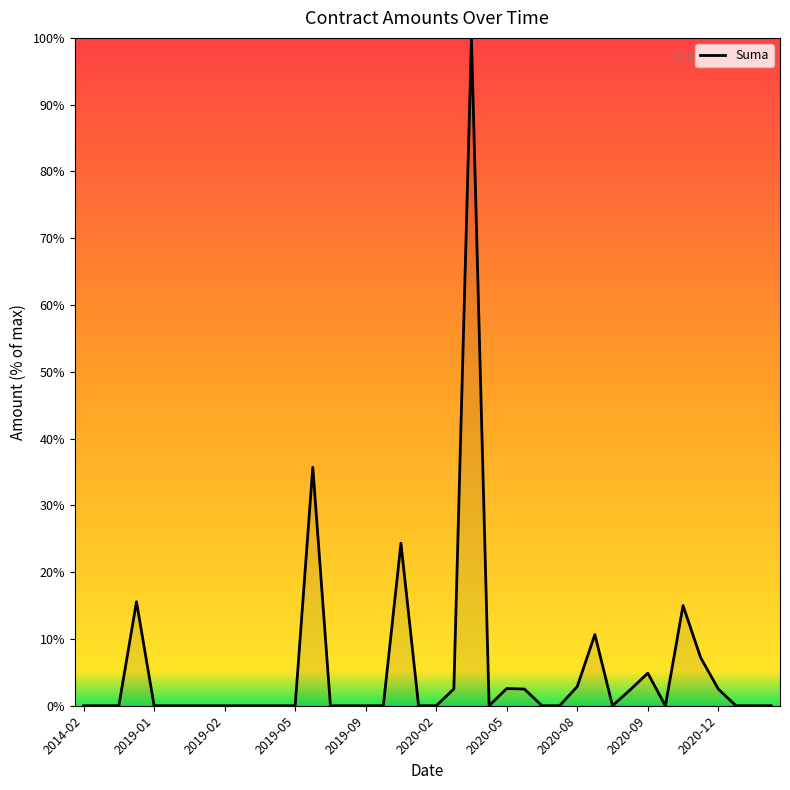

What is the maximum value shown in the chart?

100.0